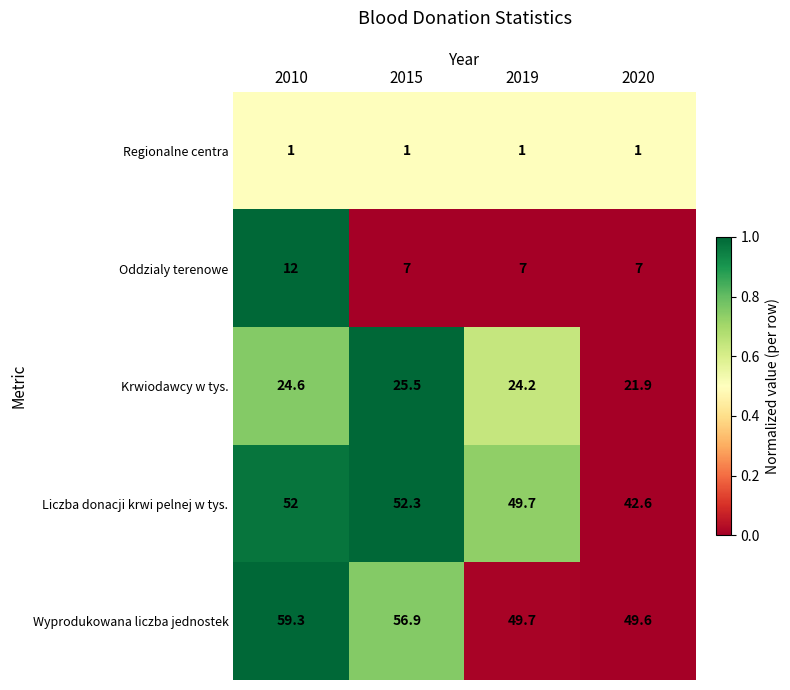

Reading left to right, transcribe all the data shown in this chart.

Regionalne centra: 1.0	1.0	1.0	1.0
Oddzialy terenowe: 12.0	7.0	7.0	7.0
Krwiodawcy w tys.: 24.6	25.5	24.2	21.9
Liczba donacji krwi pelnej w tys.: 52.0	52.3	49.7	42.6
Wyprodukowana liczba jednostek: 59.3	56.9	49.7	49.6